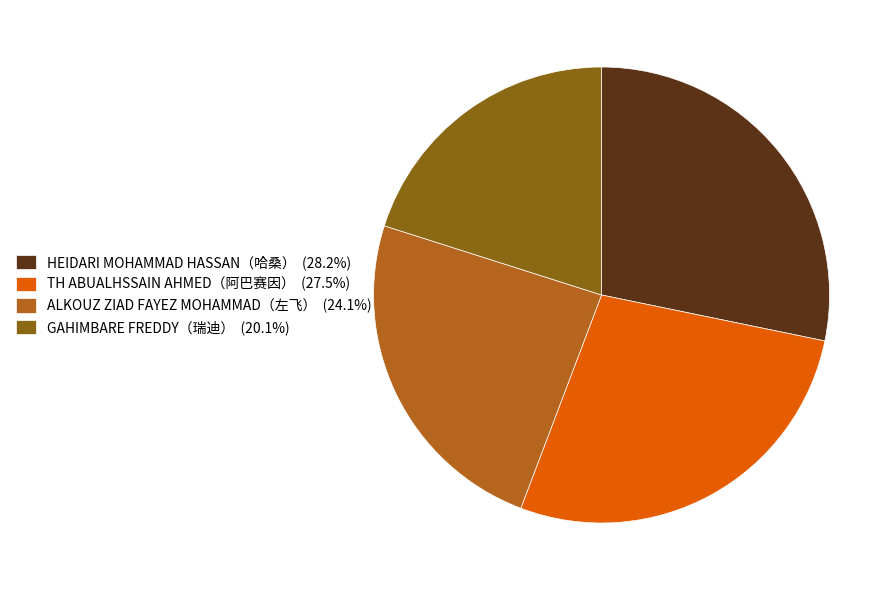

Approximately how many times larger is the value at ALKOUZ ZIAD FAYEZ MOHAMMAD（左飞） (24.1%) compared to GAHIMBARE FREDDY（瑞迪） (20.1%)?

1.2